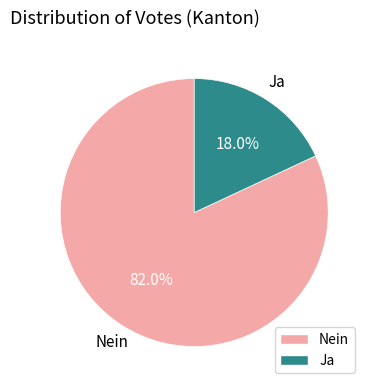

Count the number of slices in the pie.

2